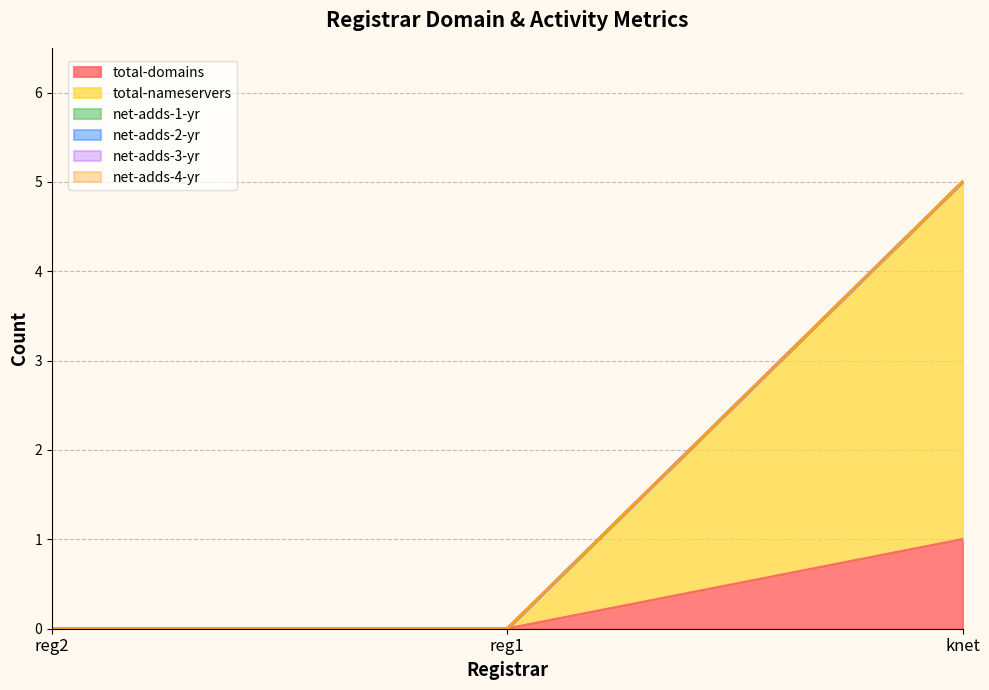

Rank the series at reg2 from highest to lowest value.

total-domains, total-nameservers, net-adds-1-yr, net-adds-2-yr, net-adds-3-yr, net-adds-4-yr